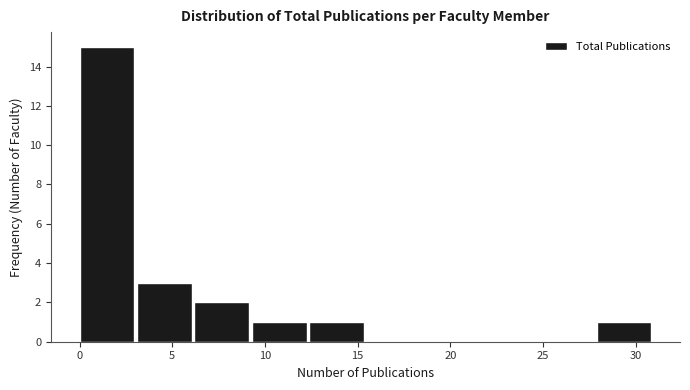

Reading left to right, list every bar in this chart as the range it spans on the x-axis followed by its height. Neither the bar edges nor the heights are printed on the chart, so give them approximately, as read against the axes.

0.0 to 3.1: 15
3.1 to 6.2: 3
6.2 to 9.3: 2
9.3 to 12.4: 1
12.4 to 15.5: 1
15.5 to 18.6: 0
18.6 to 21.7: 0
21.7 to 24.8: 0
24.8 to 27.9: 0
27.9 to 31.0: 1